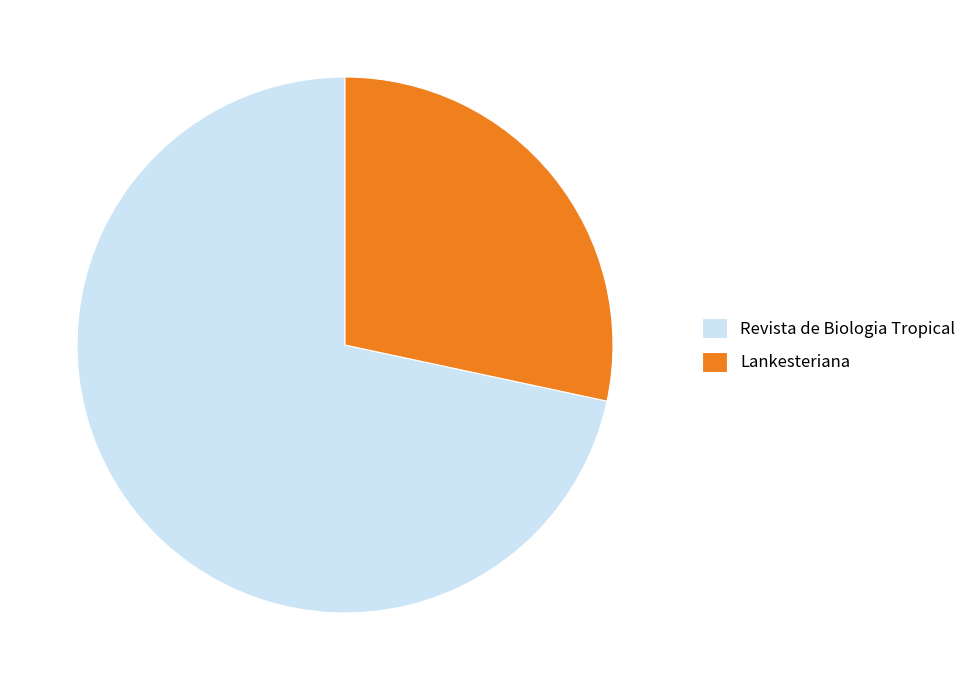

Combined, do Revista de Biologia Tropical and Lankesteriana account for over 50%?

Yes